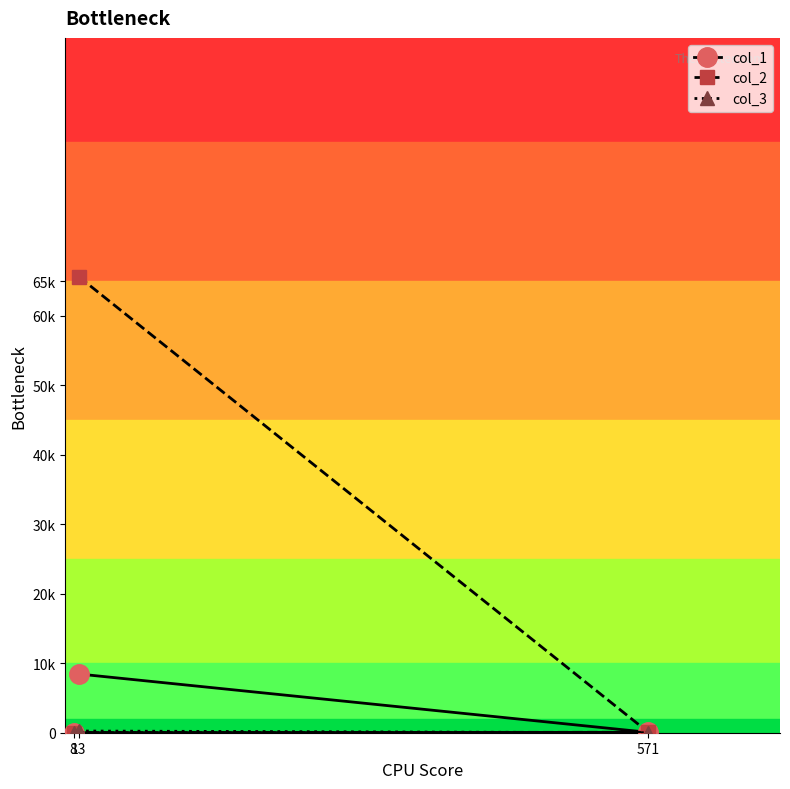

Which series changed the most between 13 and 571?

col_2